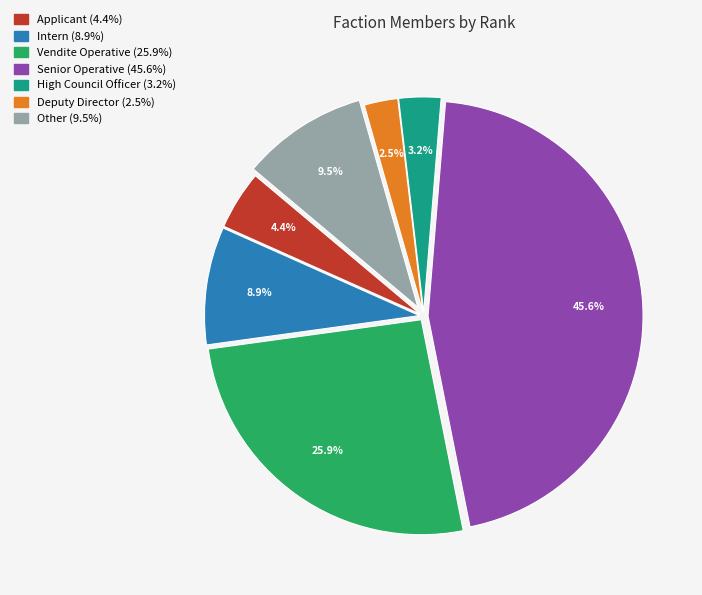

Combined, what portion of the pie is Applicant and Senior Operative?

50.0%